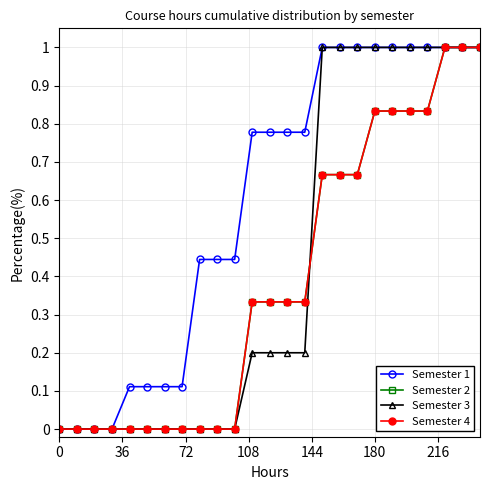

Is this an area chart (filled region under the line)?

No